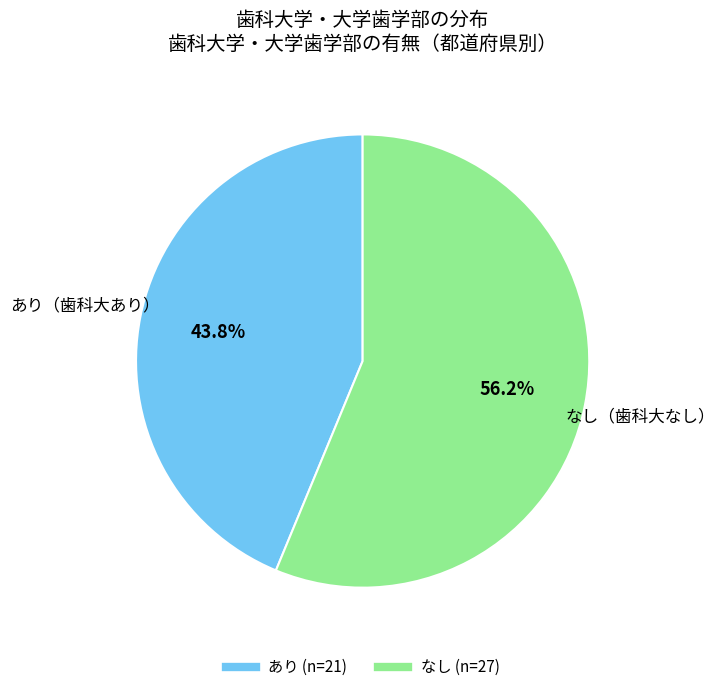

Rank the categories by value from lowest to highest.

あり, なし